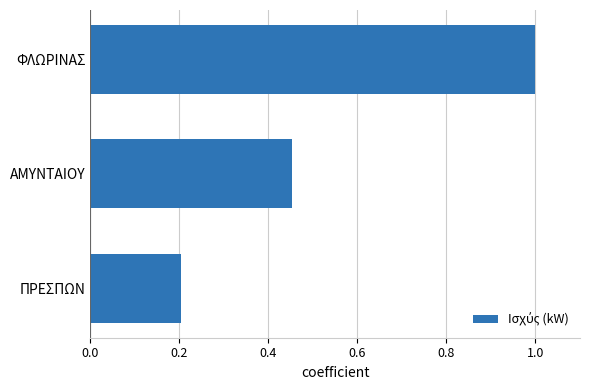

What is the minimum value shown in the chart?

0.2